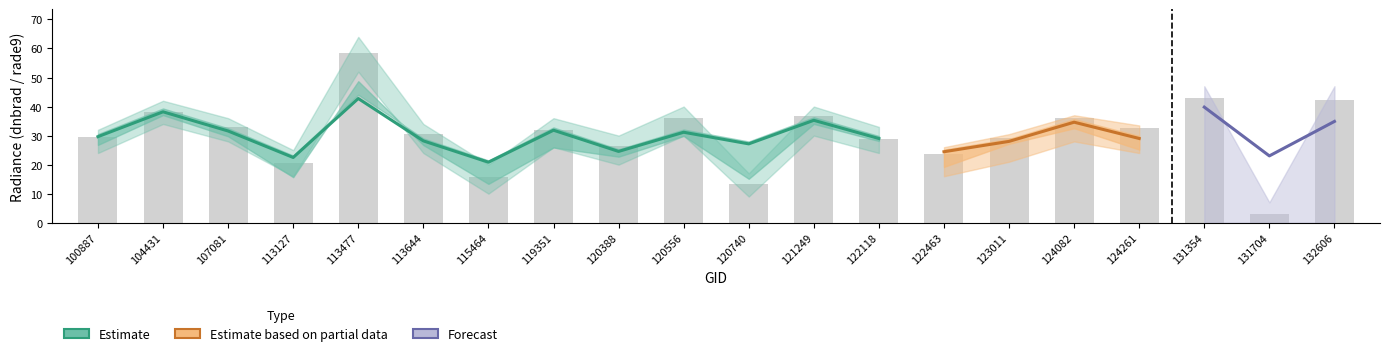

True or false: rade9_dnb_licorr has a value of 60.7 at 131354.

False